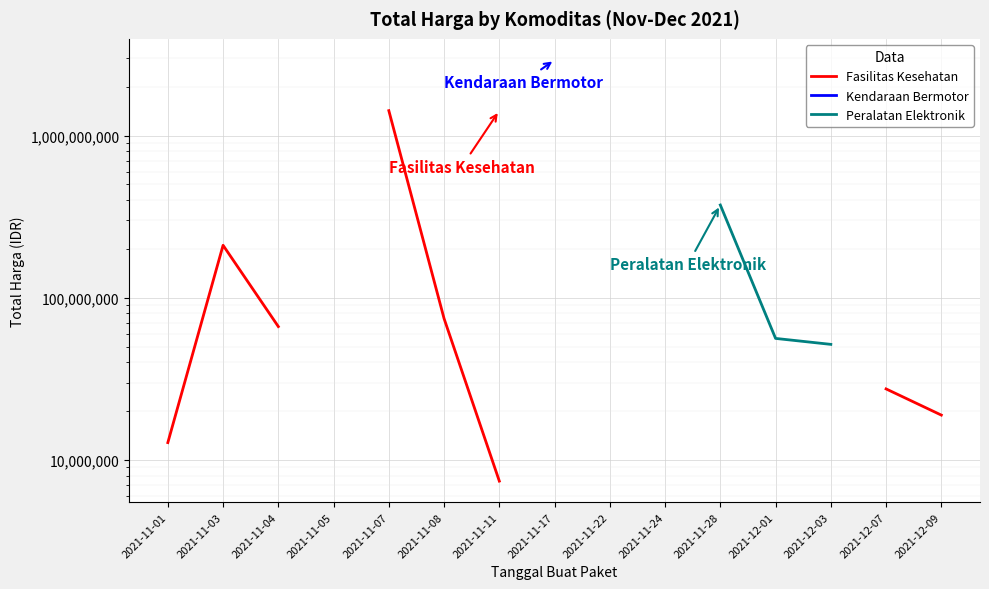

How many distinct data groups are displayed?

3